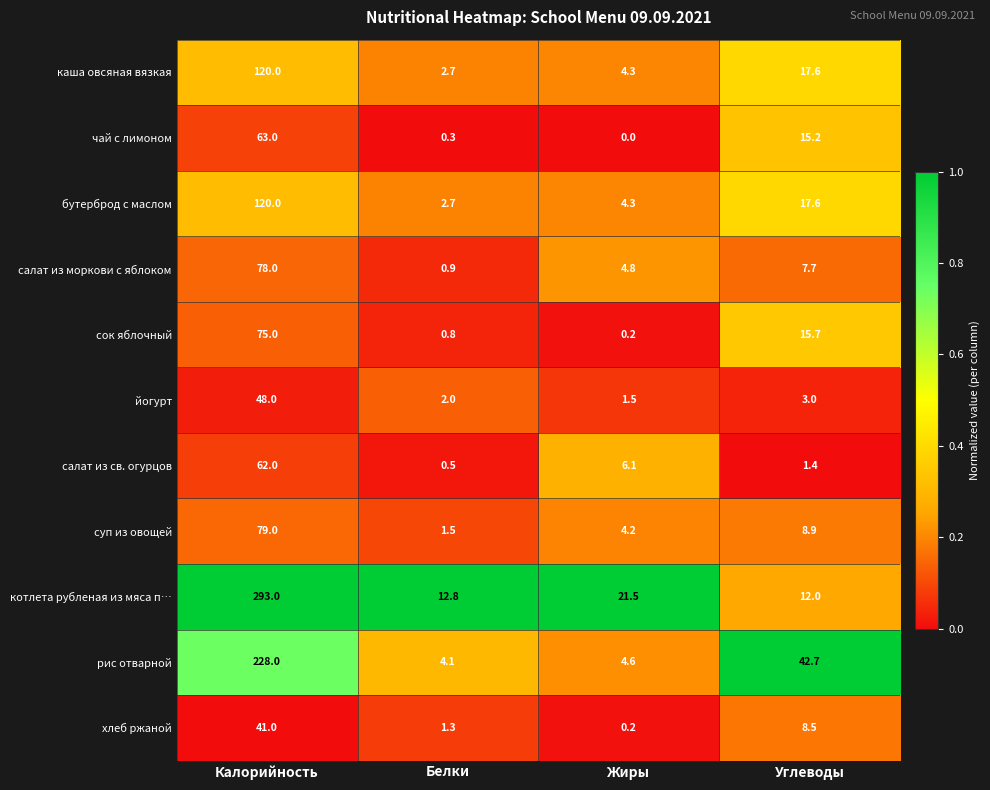

What is the total value across all series at Жиры?

51.7